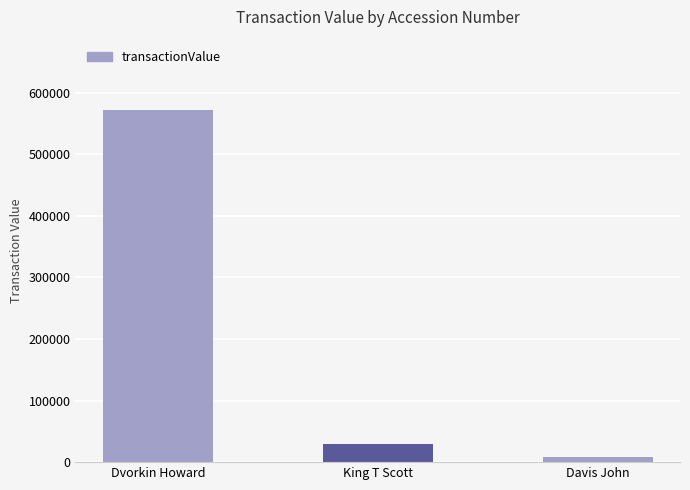

Rank the categories by value from highest to lowest.

Dvorkin Howard, King T Scott, Davis John